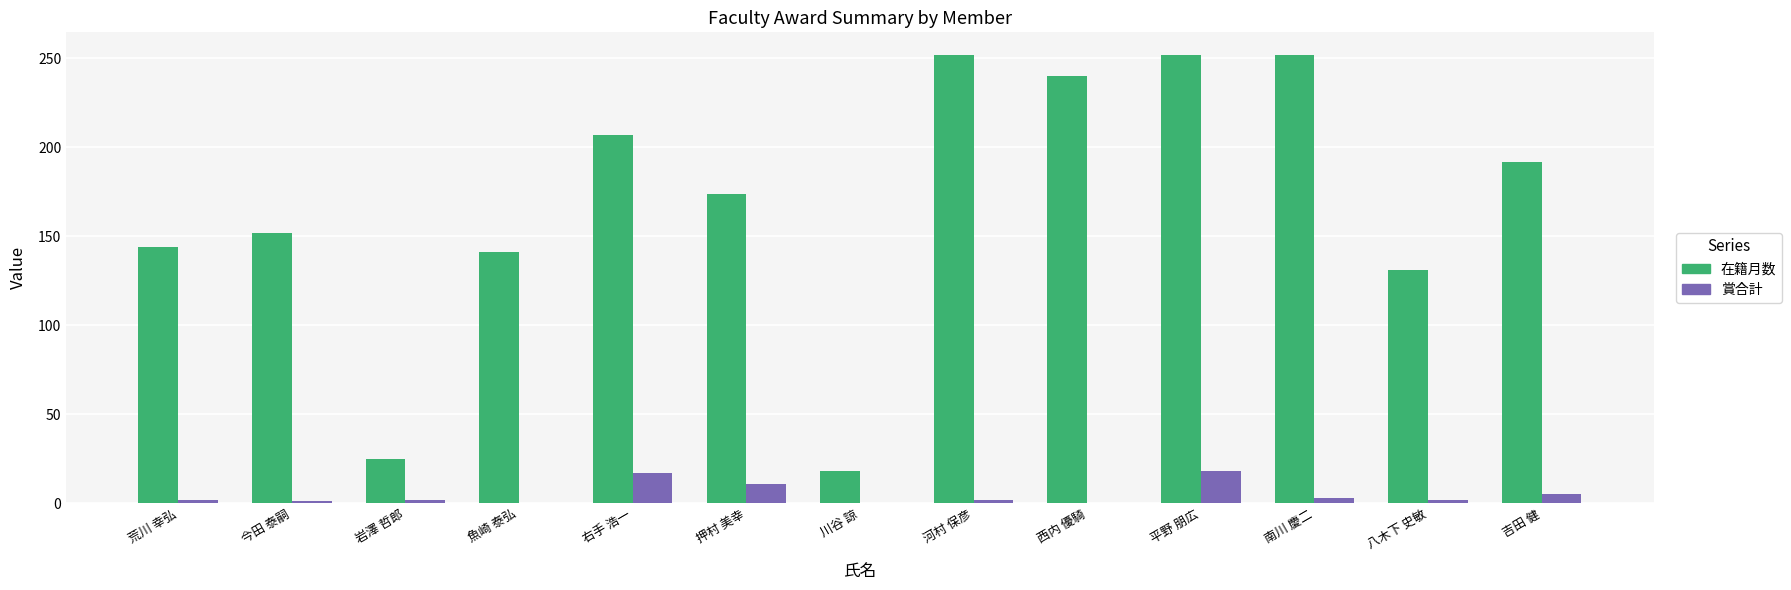

Is the value of 在籍月数 at 右手 浩一 greater than the value of 賞合計 at 平野 朋広?

Yes